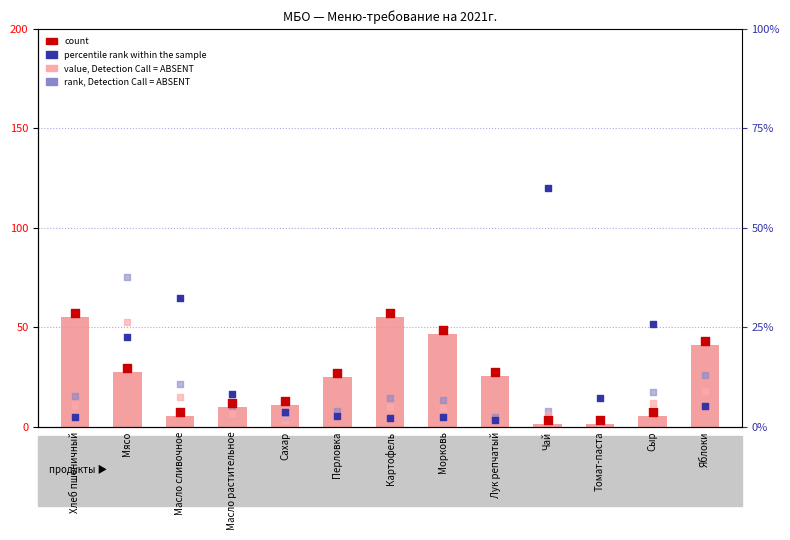

Is the value of value, Detection Call = ABSENT at Чай greater than the value of Кол-во (норма кг) at Масло сливочное?

Yes